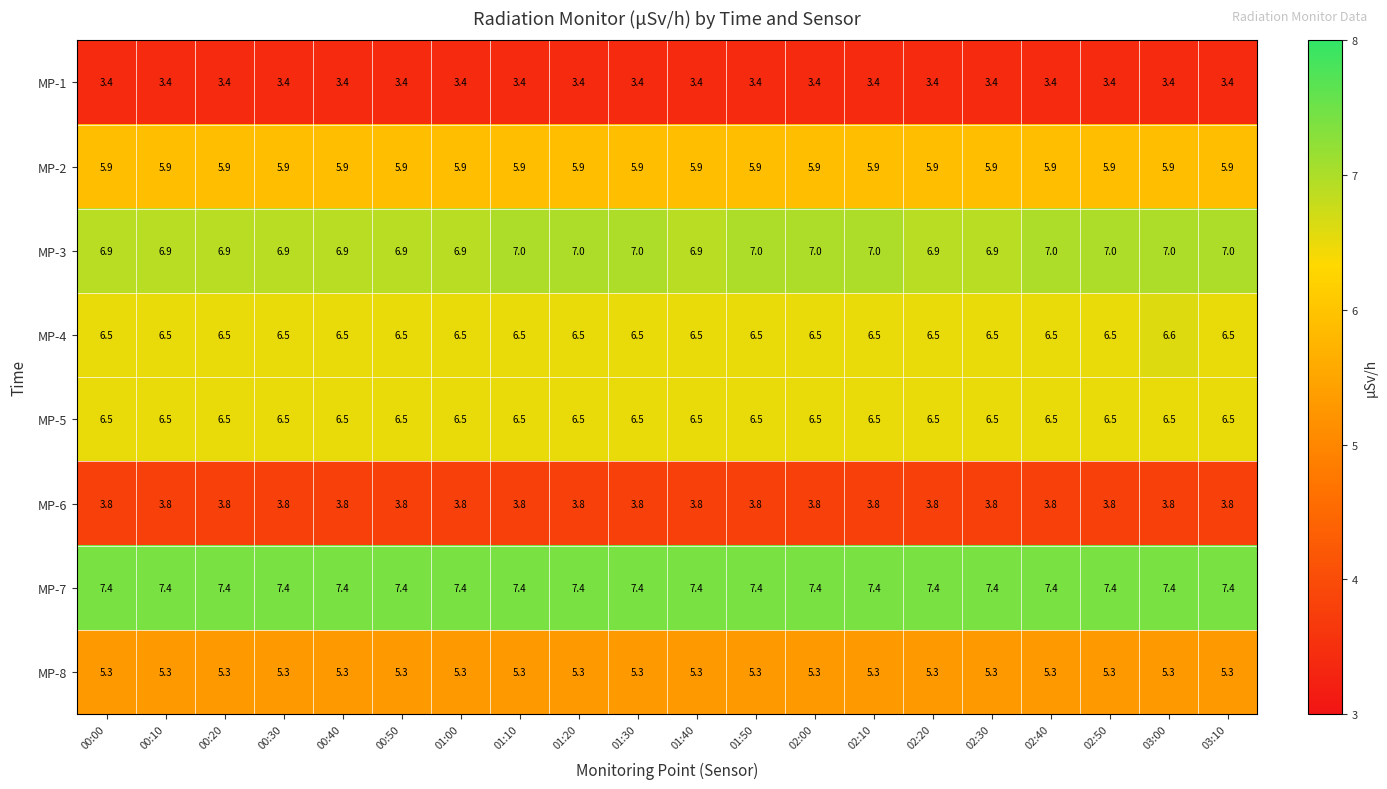

List the series in order of their peak value, lowest first.

MP-1, MP-6, MP-8, MP-2, MP-5, MP-4, MP-3, MP-7